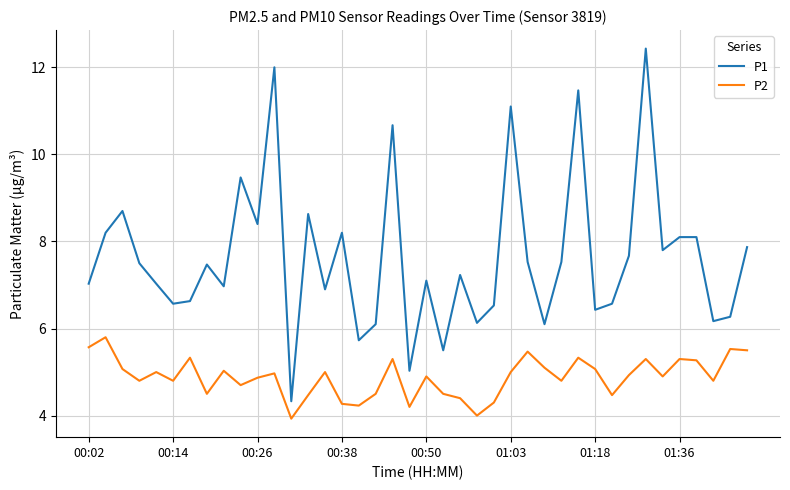

What is the average value of the P2 series?

4.9